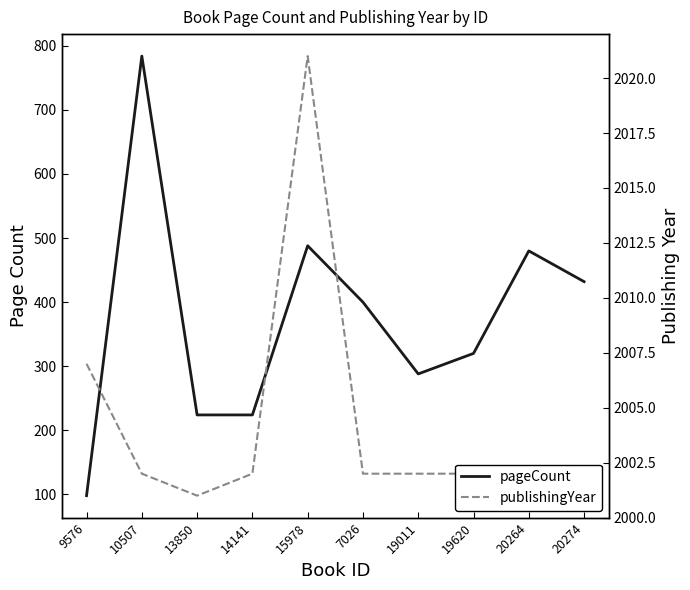

Is the value of publishingYear at 10507 greater than the value of pageCount at 9576?

Yes